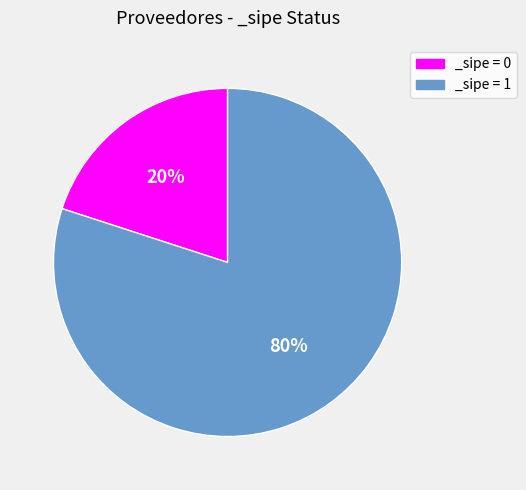

What is the smallest slice in the pie chart?

_sipe = 0